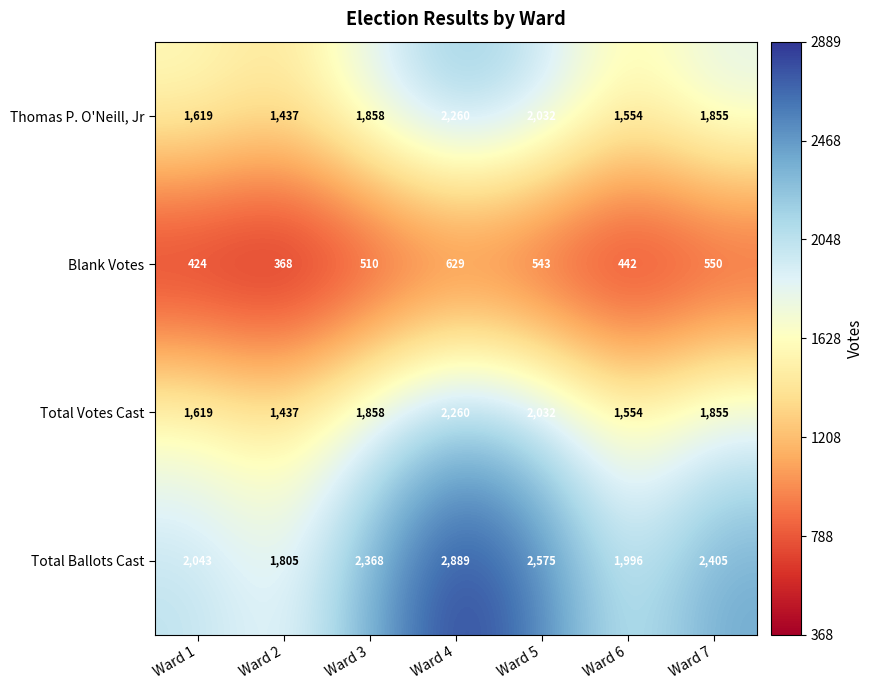

What is the difference between the Total Ballots Cast values at Ward 6 and Ward 1?

47